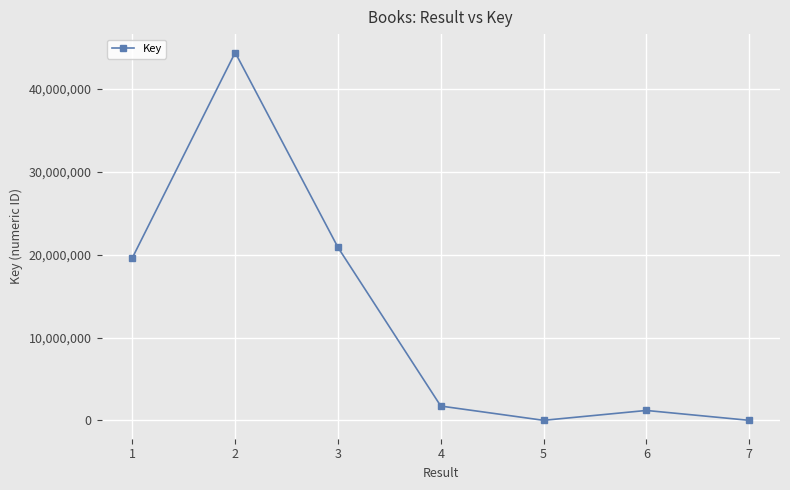

How many lines are shown in the chart?

1